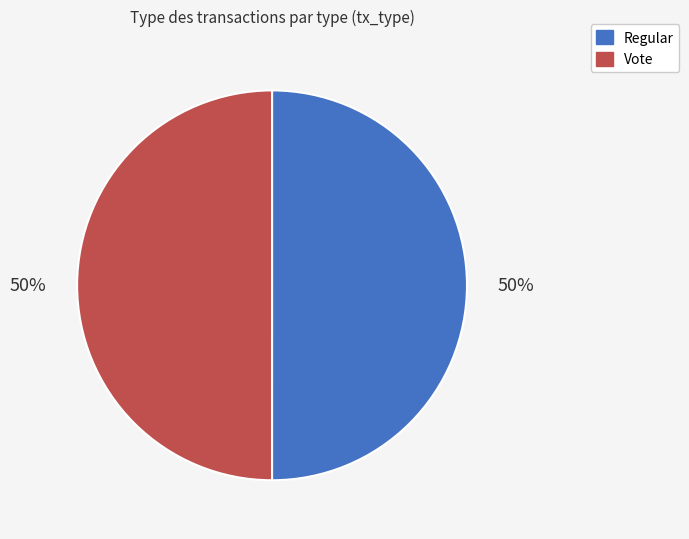

Is it true that Vote is 63% of the pie?

False